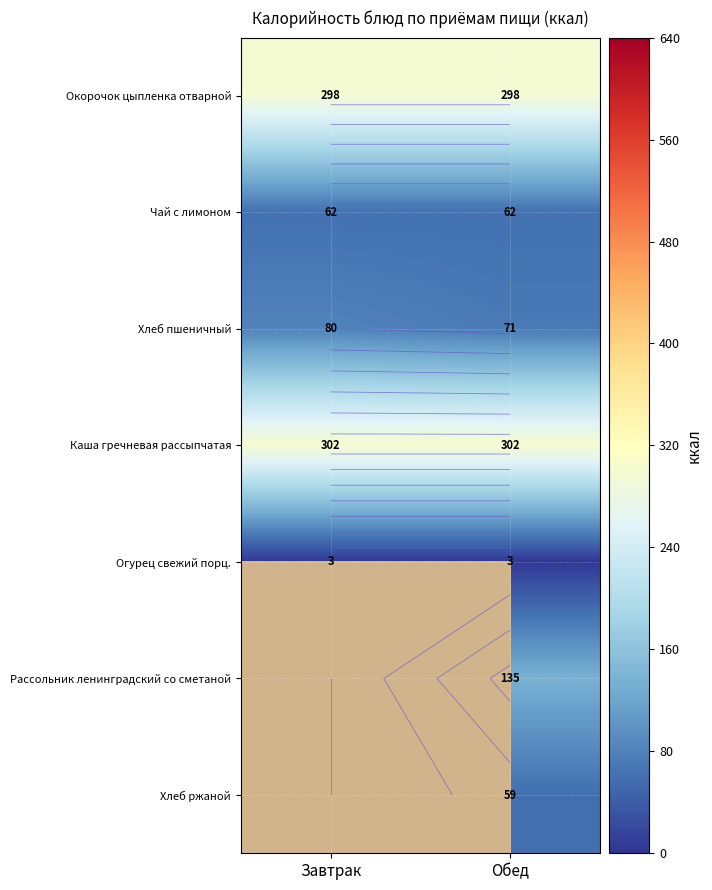

Is it true that Каша гречневая рассыпчатая equals 178.9 at Завтрак?

False